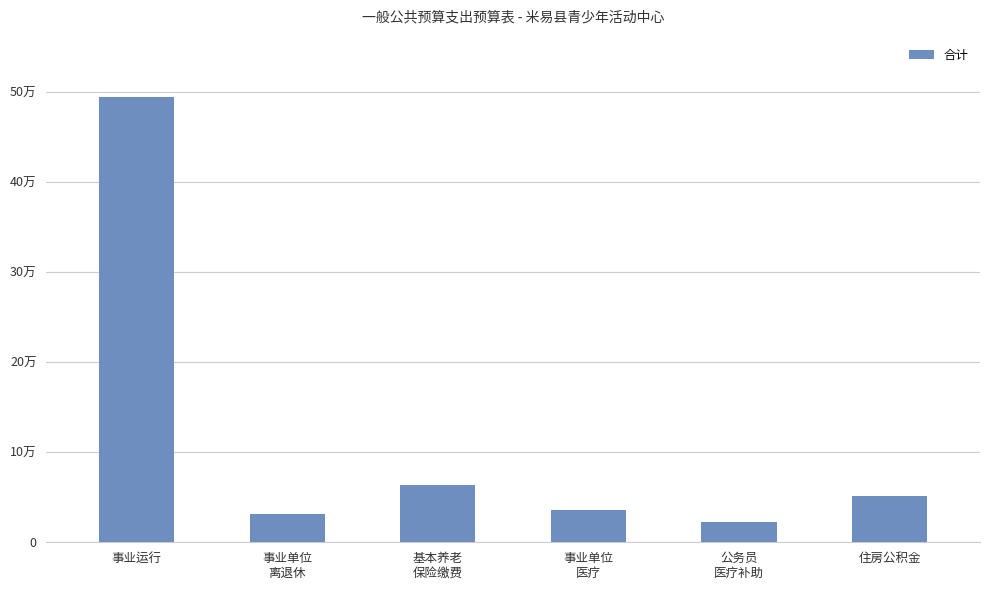

What is the label of the 4th bar from the left?

事业单位
医疗